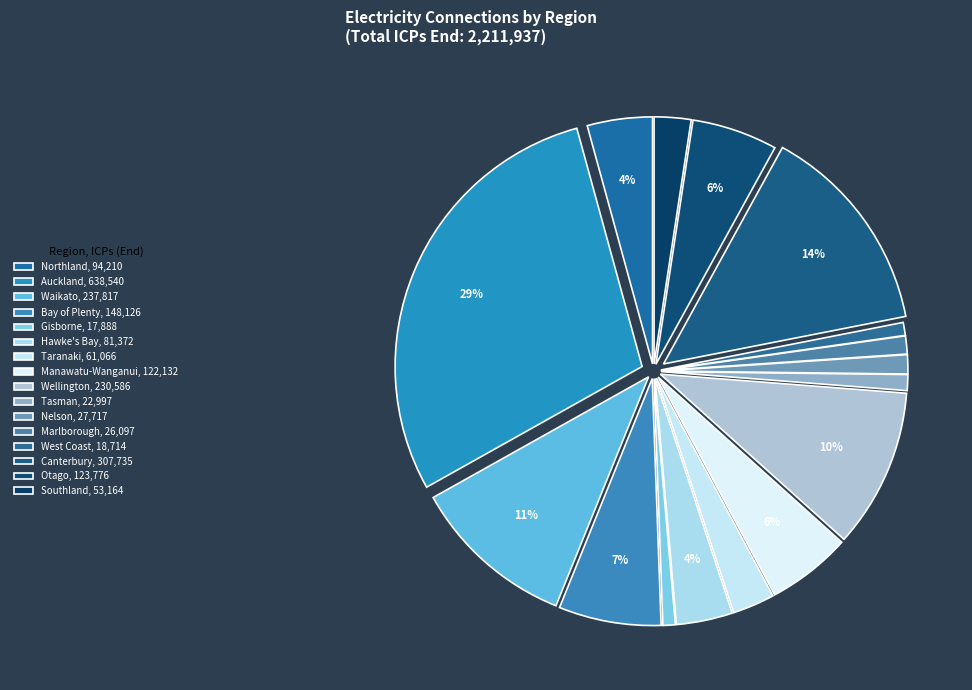

The Marlborough slice represents 11% of the pie. True or false?

False